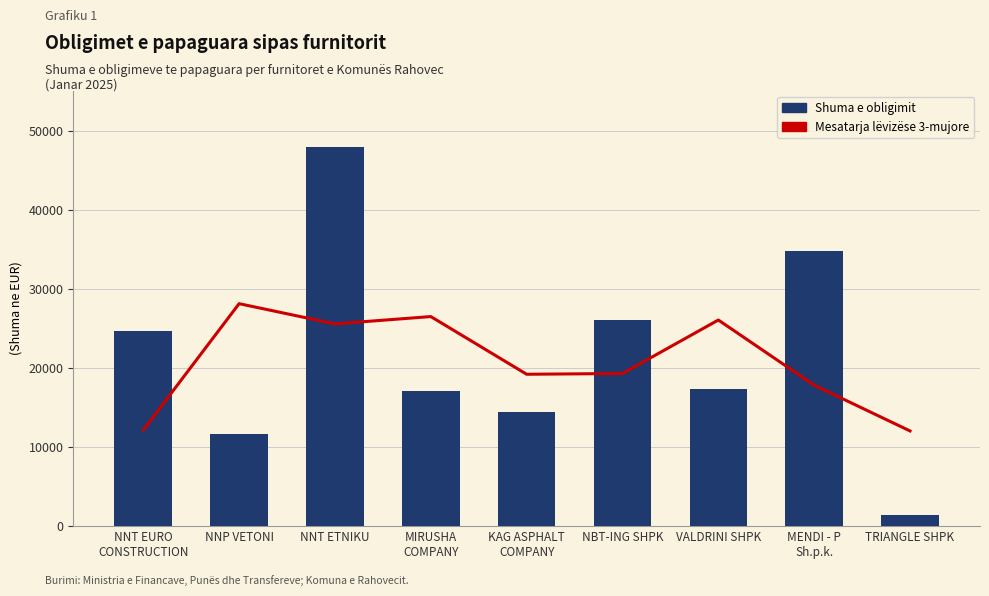

Does the chart contain any negative values?

No